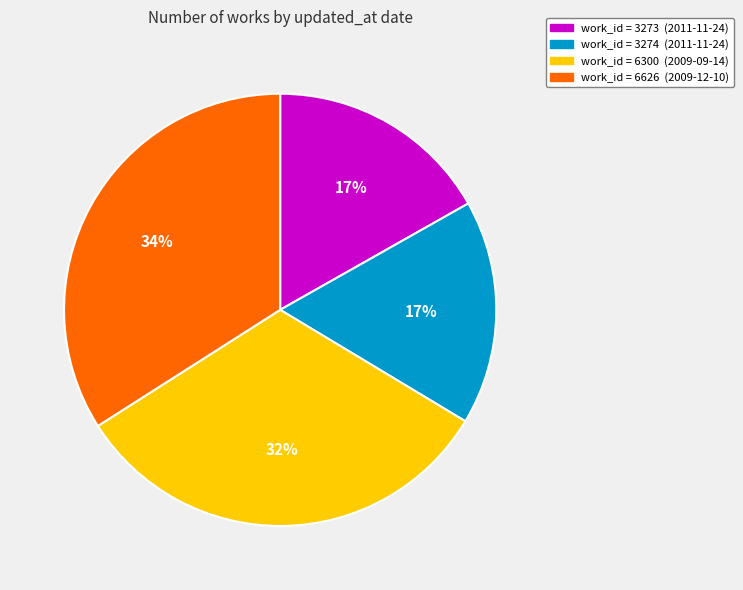

Is there any slice that represents more than half of the pie?

No